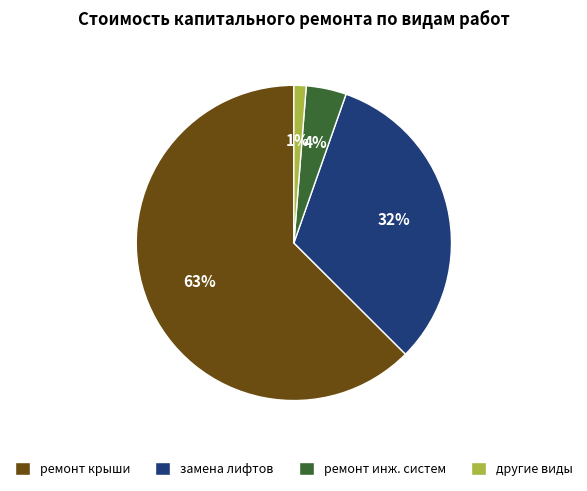

What percentage is the ремонт крыши slice, to the nearest percent?

63%